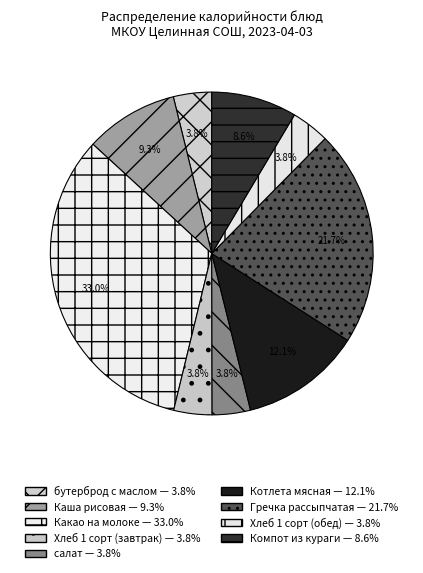

The салат slice represents 10% of the pie. True or false?

False